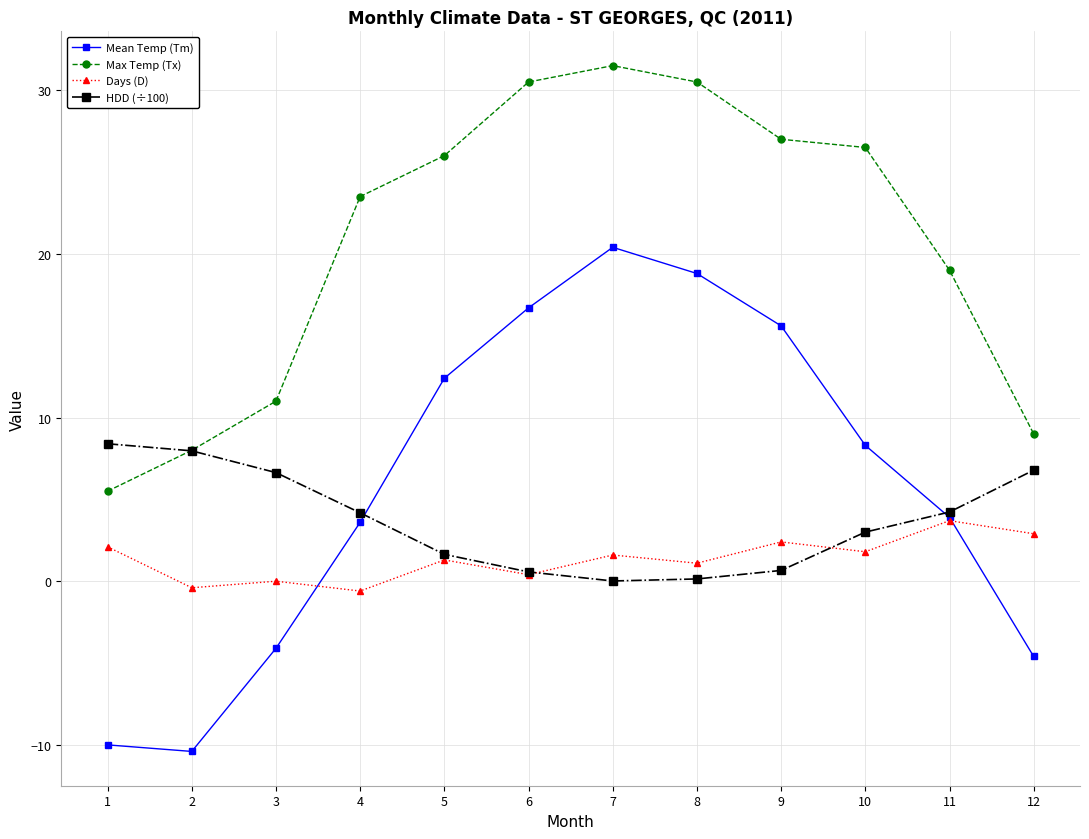

True or false: Mean Temp (Tm) has a value of 3.9 at 11.

True